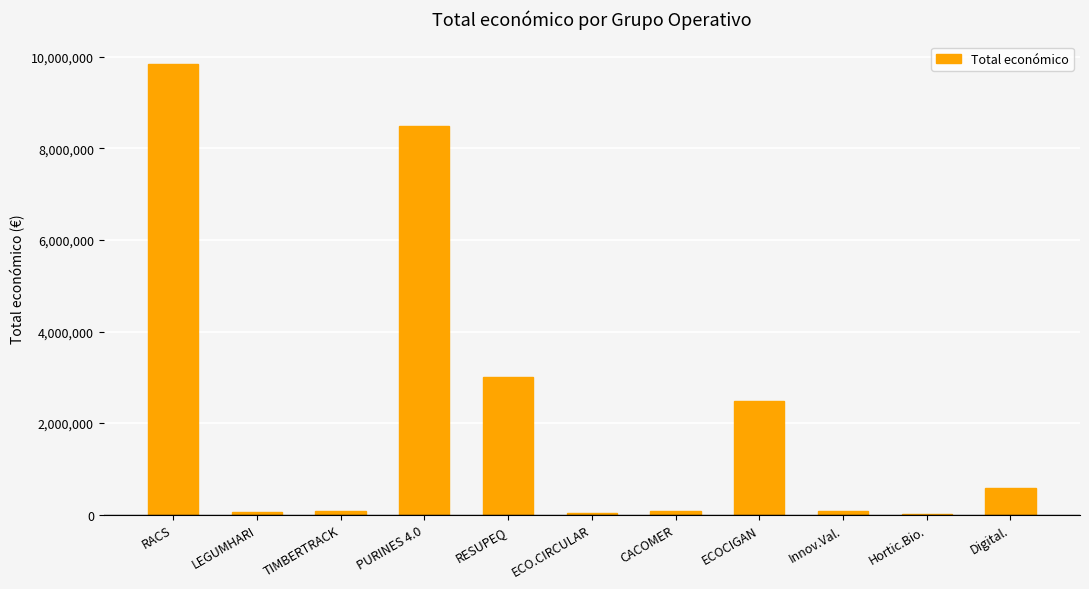

What is the sum of the values at CACOMER and RESUPEQ?

3070812